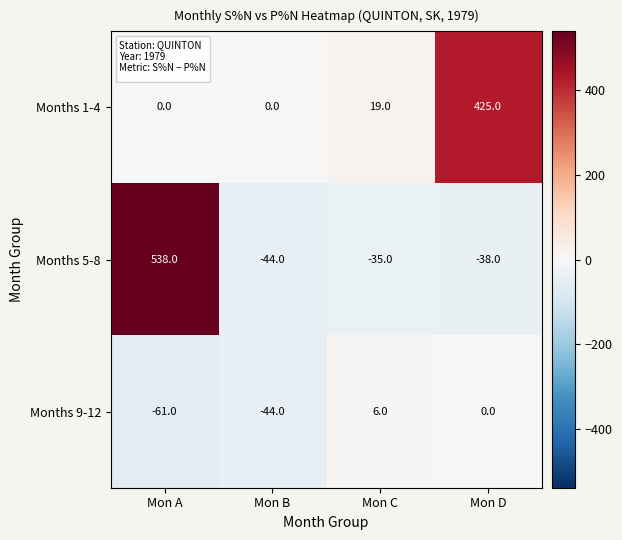

How many categories are shown in the chart?

4